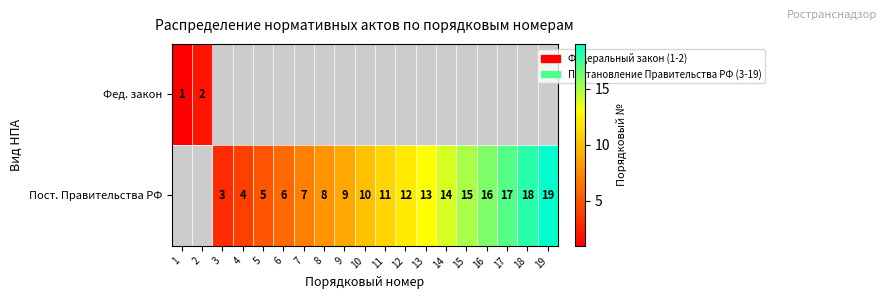

What is the difference between the Пост. Правительства РФ values at 11 and 4?

7